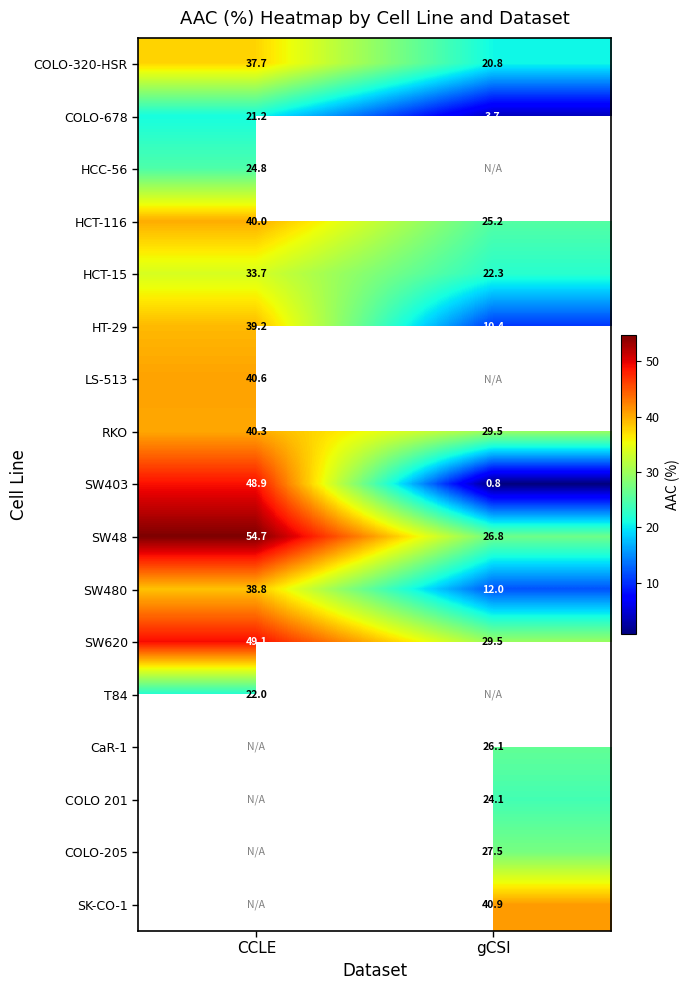

Where is RKO nearest to the value 34?

gCSI